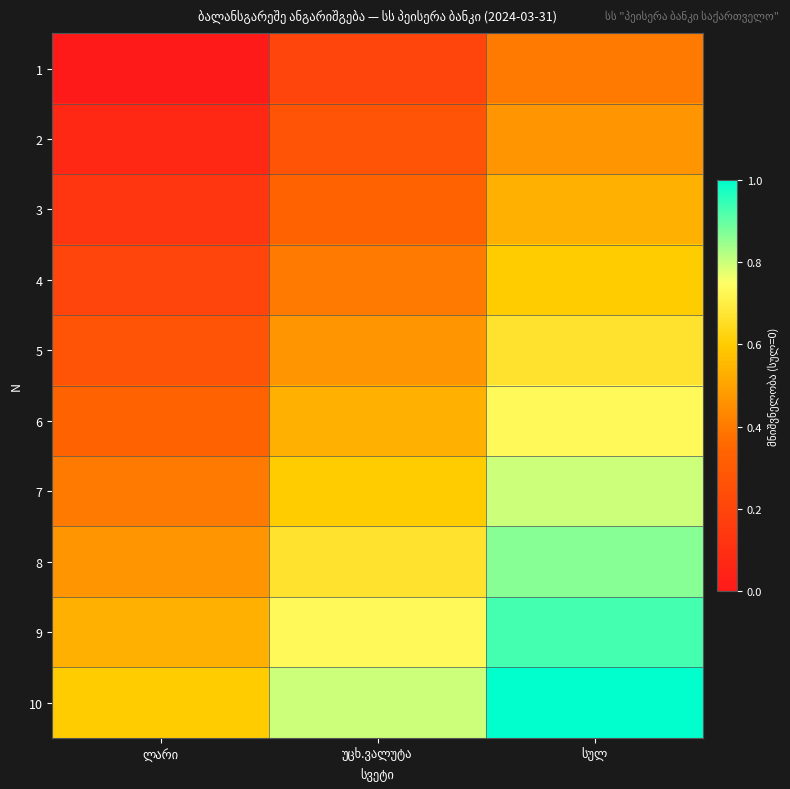

Between ლარი and სულ, which series saw the biggest shift?

5